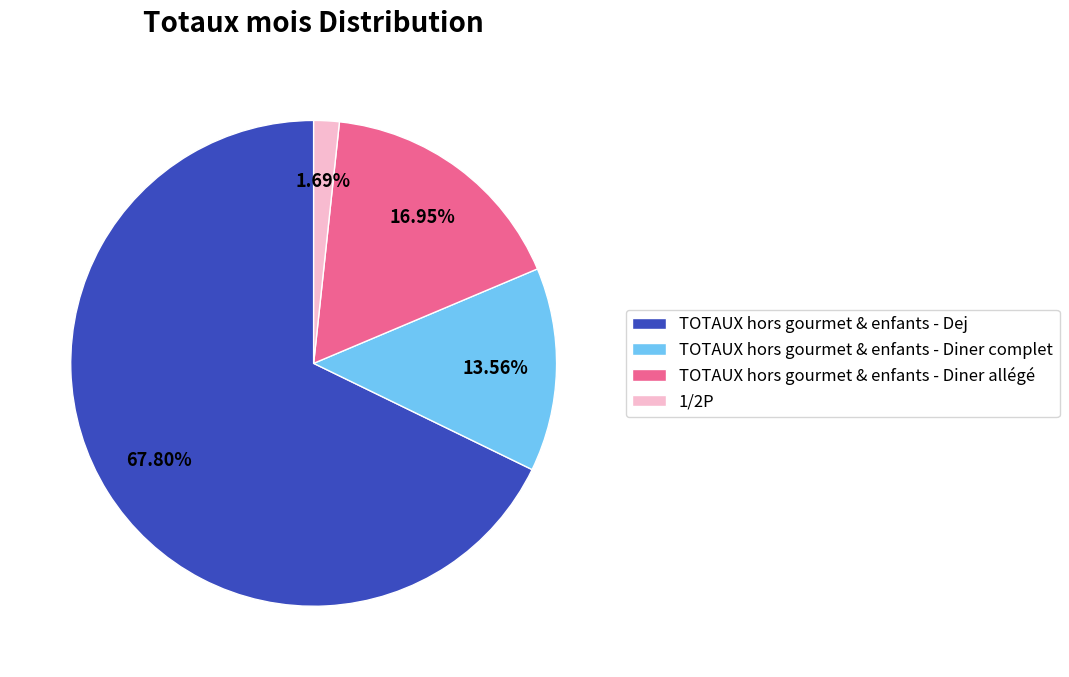

What is the largest slice in the pie chart?

TOTAUX hors gourmet & enfants - Dej